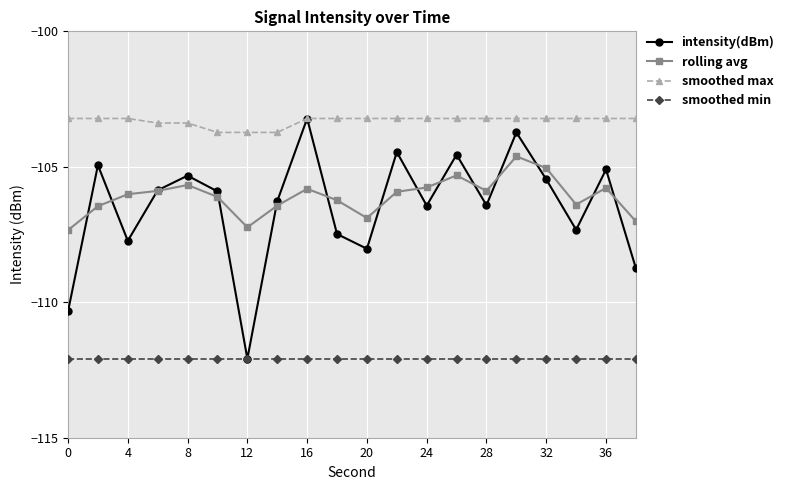

Is this an area chart (filled region under the line)?

No